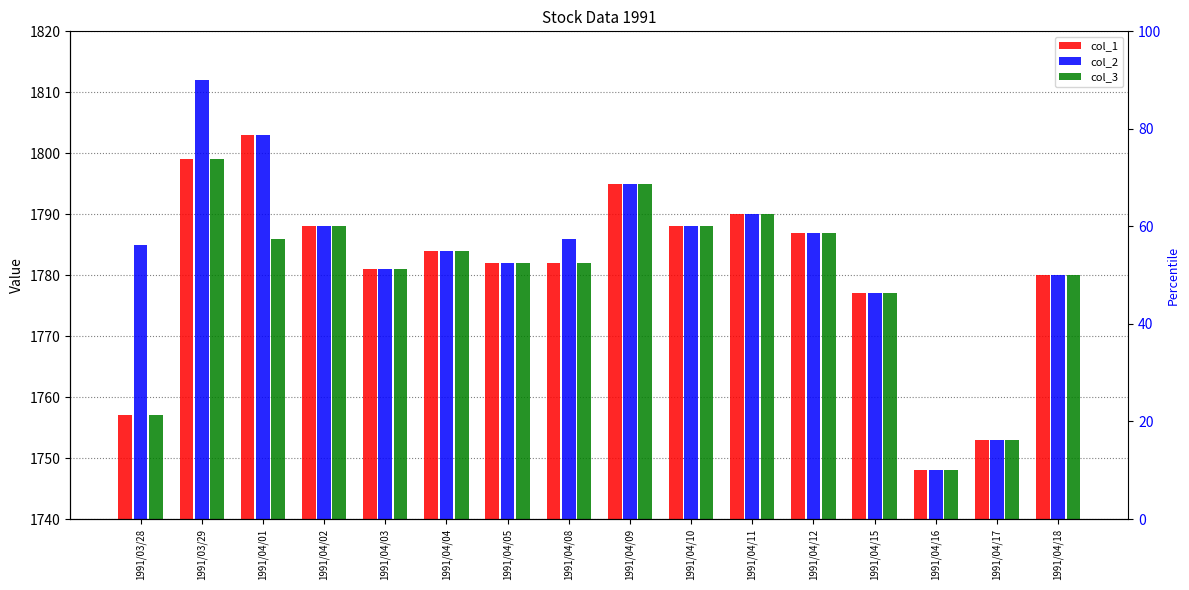

How many distinct data groups are displayed?

3